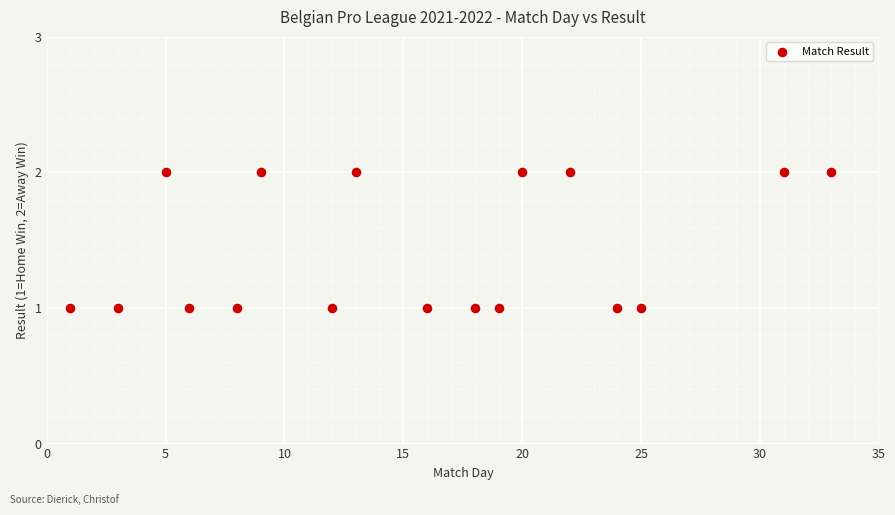

What is the range of X values (max minus min)?

32